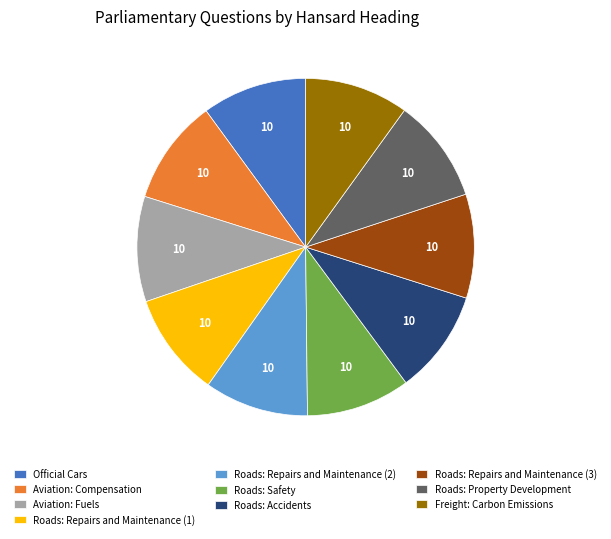

Count the number of slices in the pie.

10